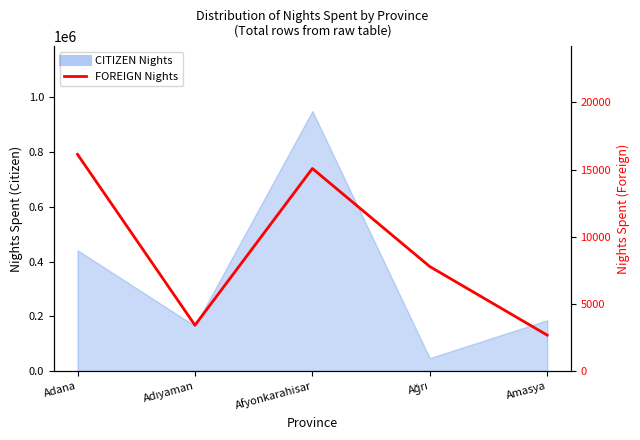

Which label corresponds to the smallest value in the chart?

Amasya